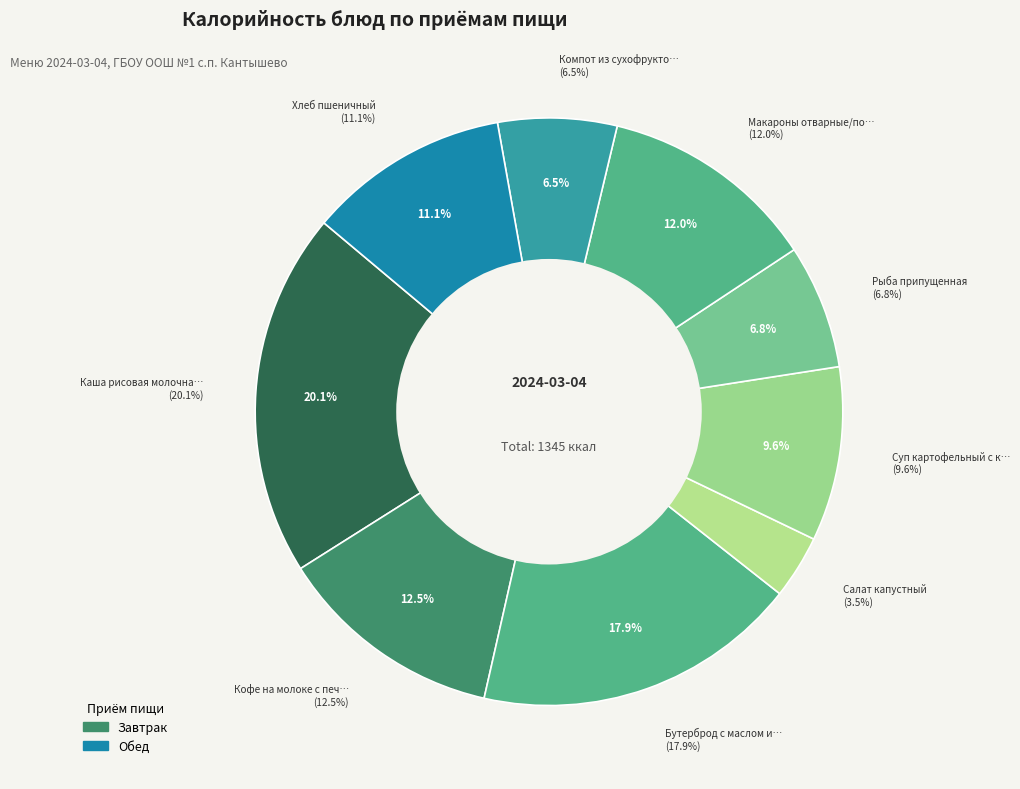

What is the total percentage of Бутерброд с маслом и сыром and Хлеб пшеничный?

29.0%